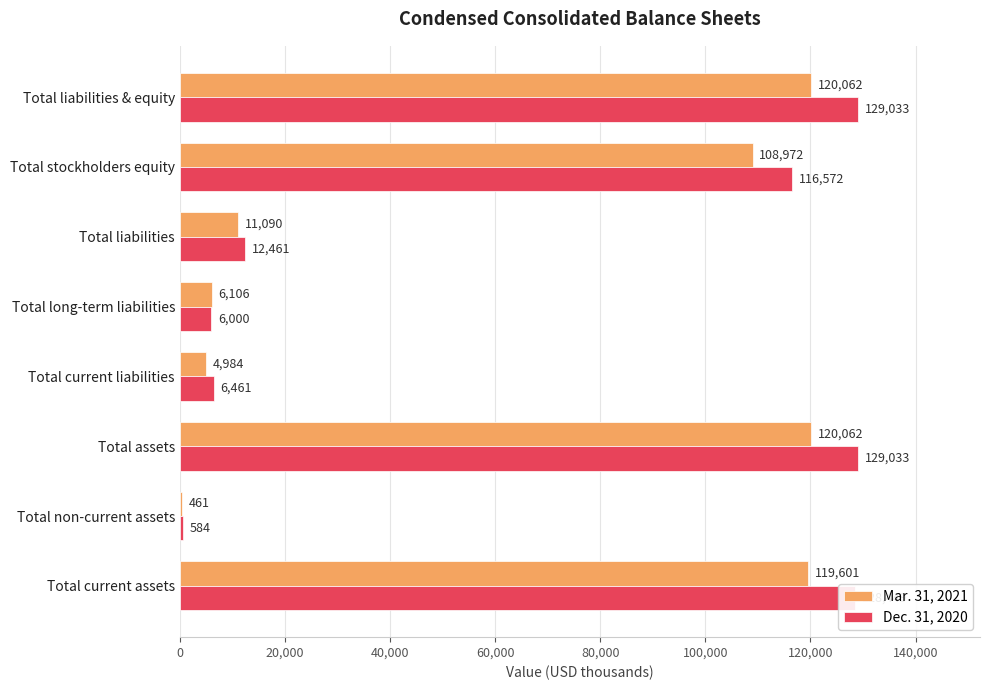

What is the sum of the Mar. 31, 2021 values at Total liabilities & equity and Total liabilities?

131152